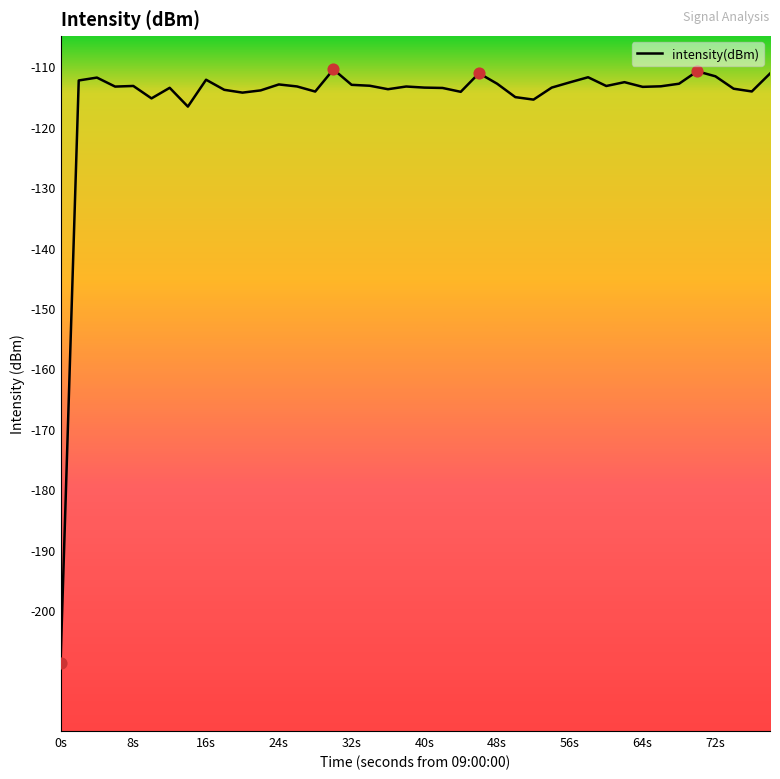

What is the smallest value displayed?

-208.7